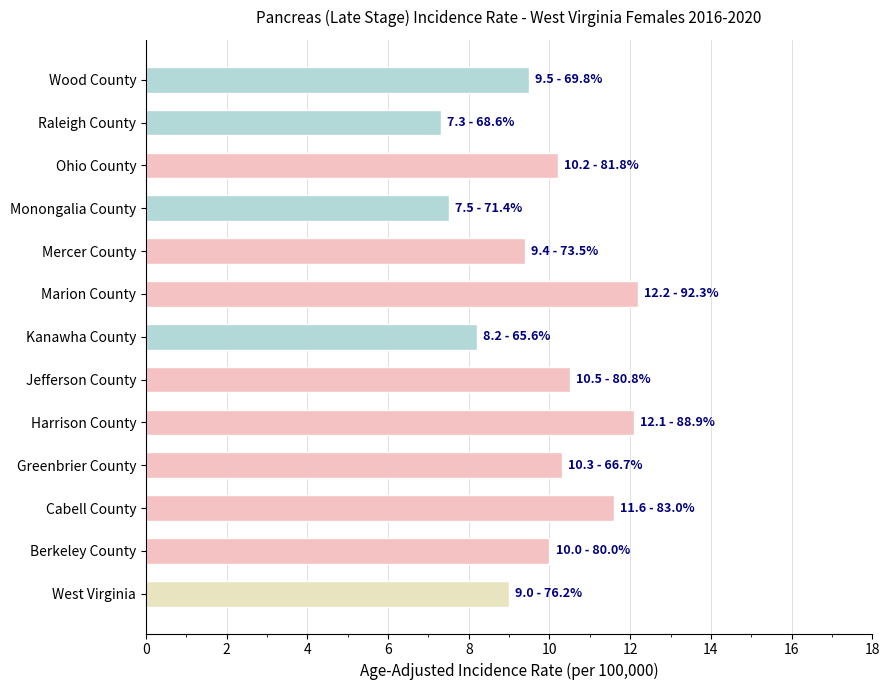

Are the bars grouped side by side (vs. stacked)?

No